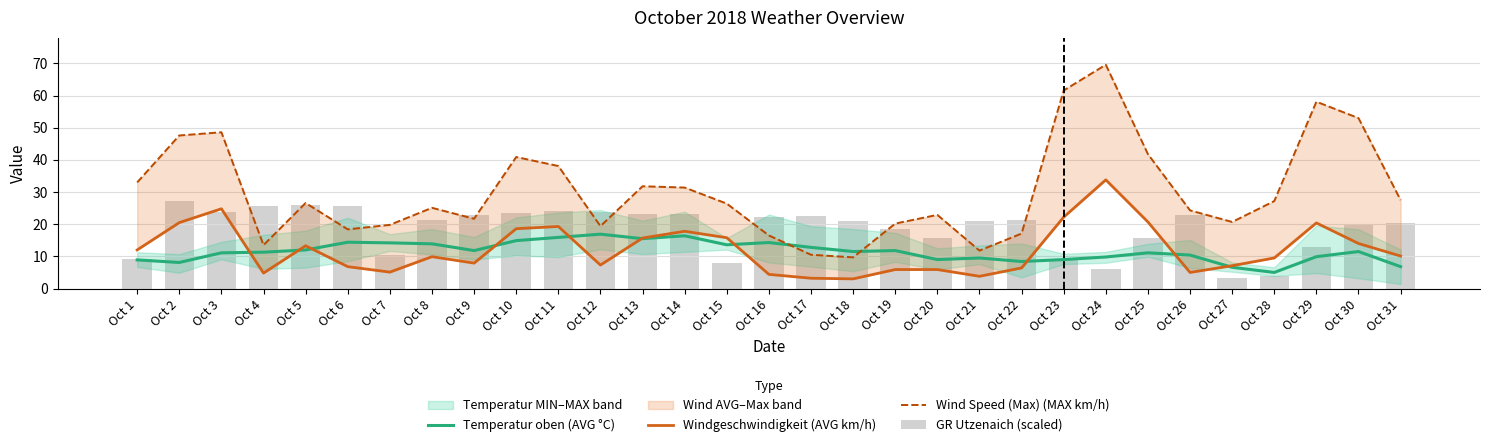

What is the minimum value shown in the chart?

3.0